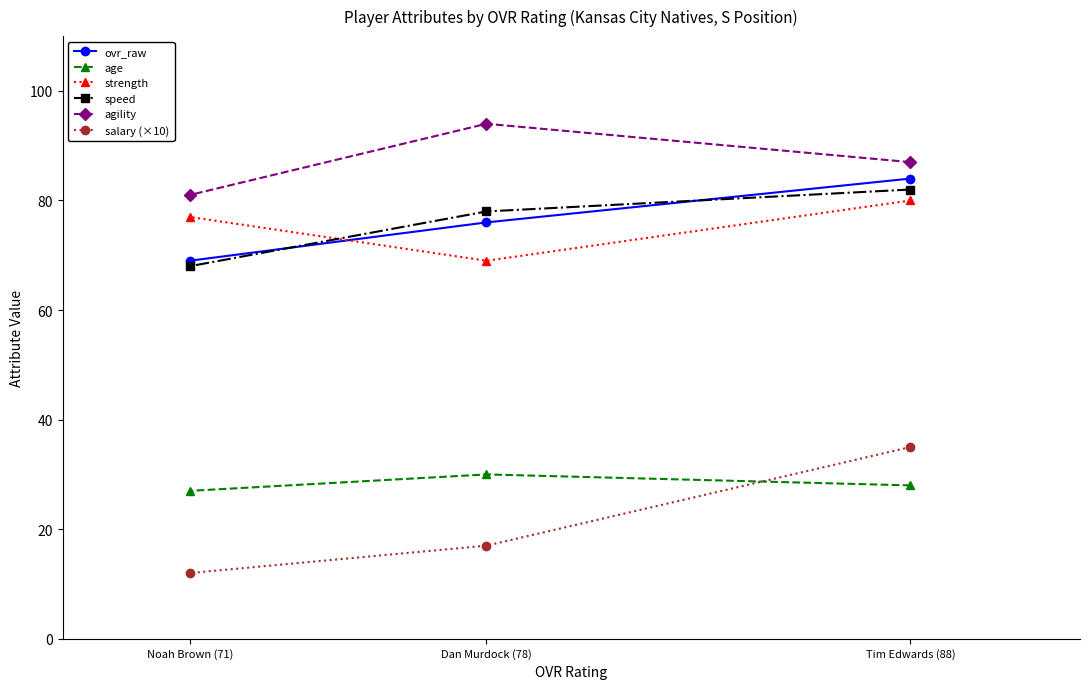

At which label does agility first exceed 87?

Dan Murdock (78)